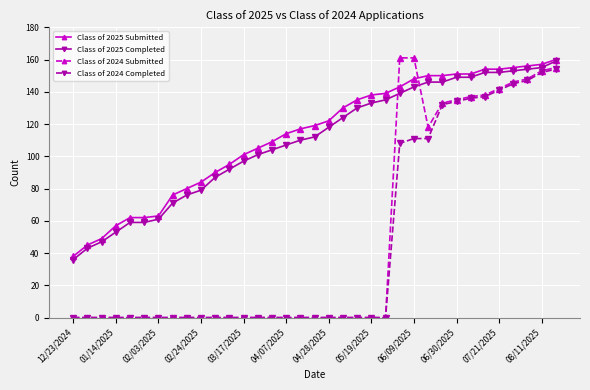

What is the difference between the second highest and minimum values in the Class of 2025 Completed series?

119